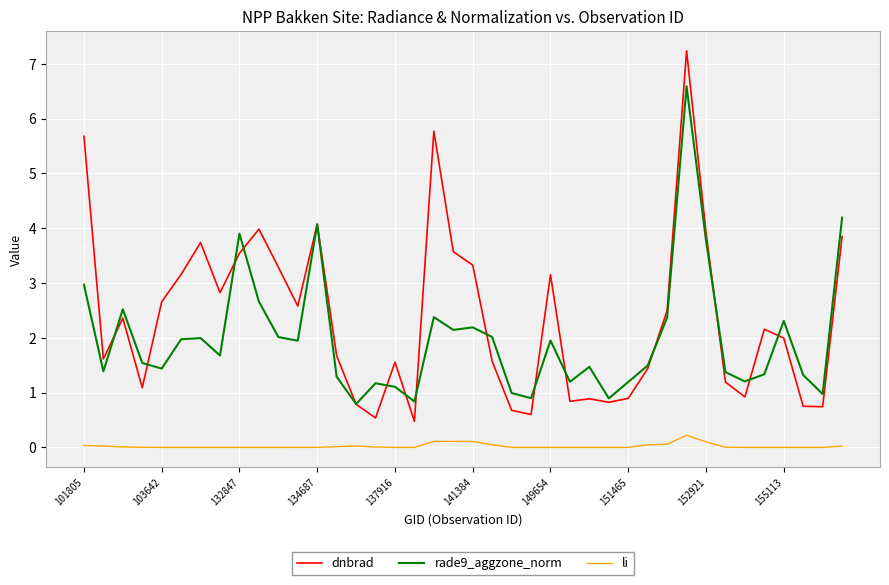

True or false: li has more than 1 interior local peaks.

True